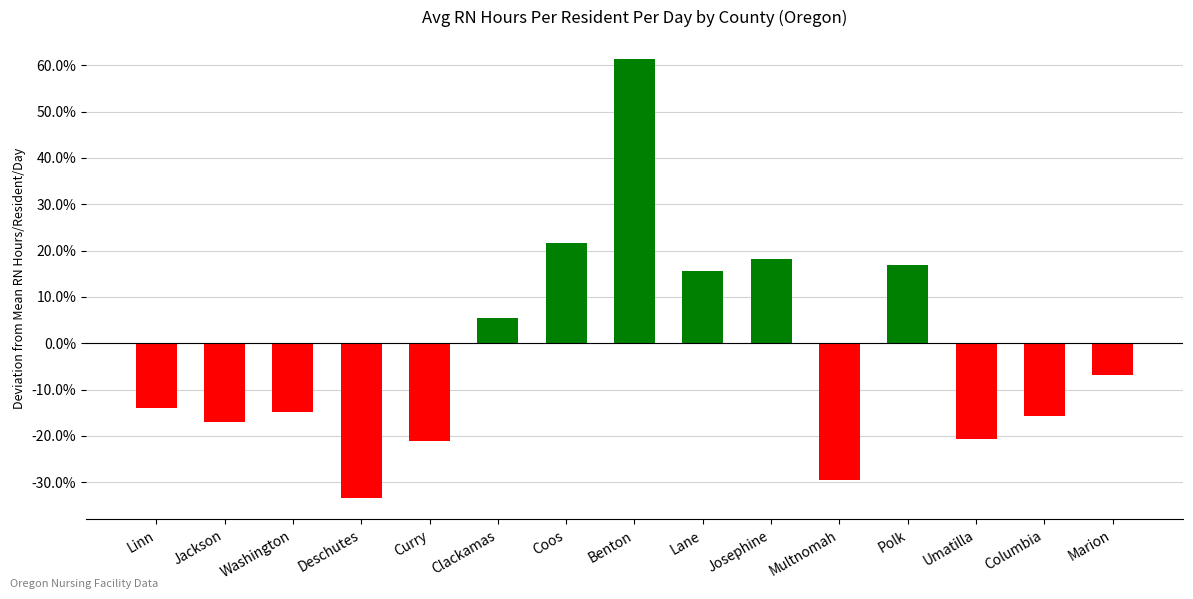

Are the bars horizontal?

No